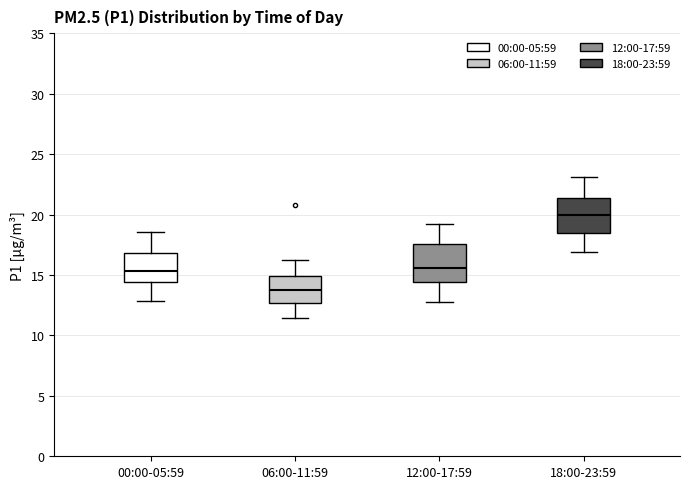

Where is the lower edge of the box for 18:00-23:59 on the y-axis? The values are not printed on the chart, so give them approximately, as read against the axis.

18.5